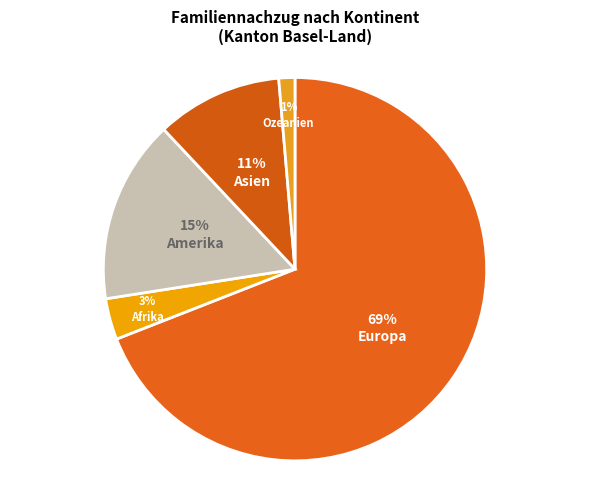

What is the smallest slice in the pie chart?

Ozeanien